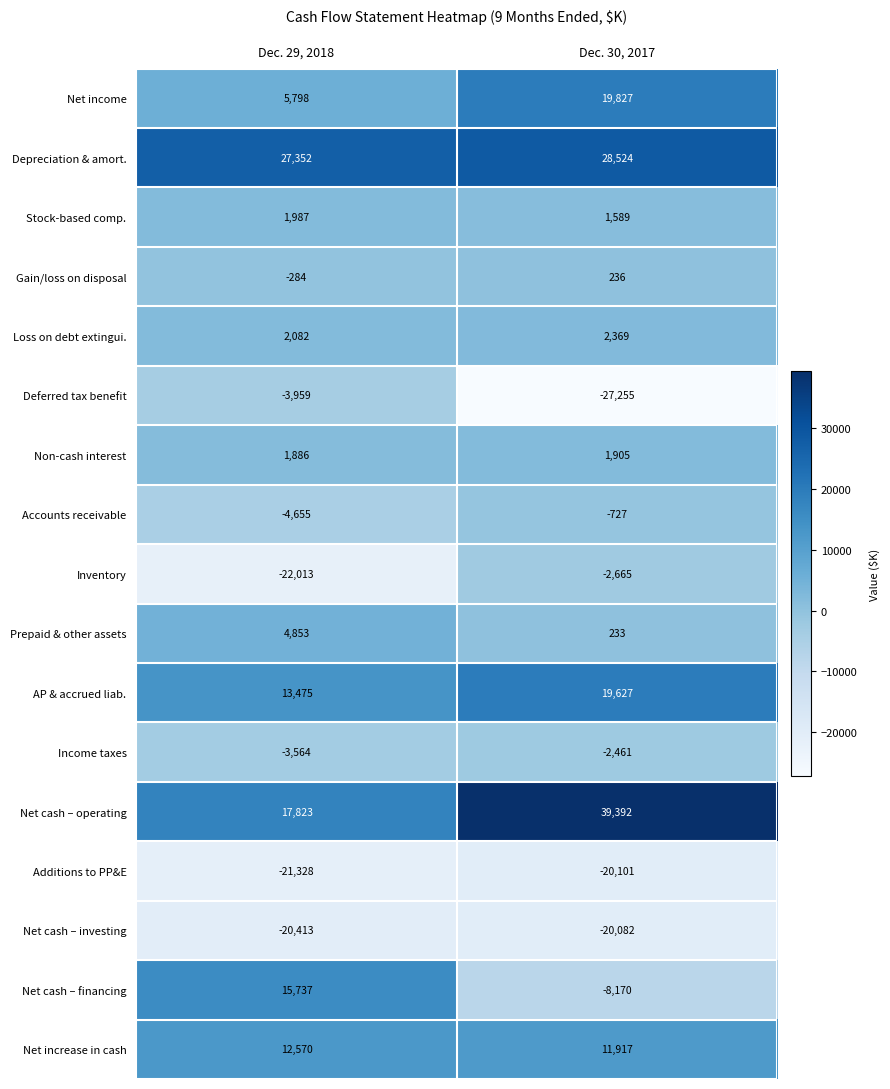

Is it true that Inventory equals -4417 at Dec. 29, 2018?

False